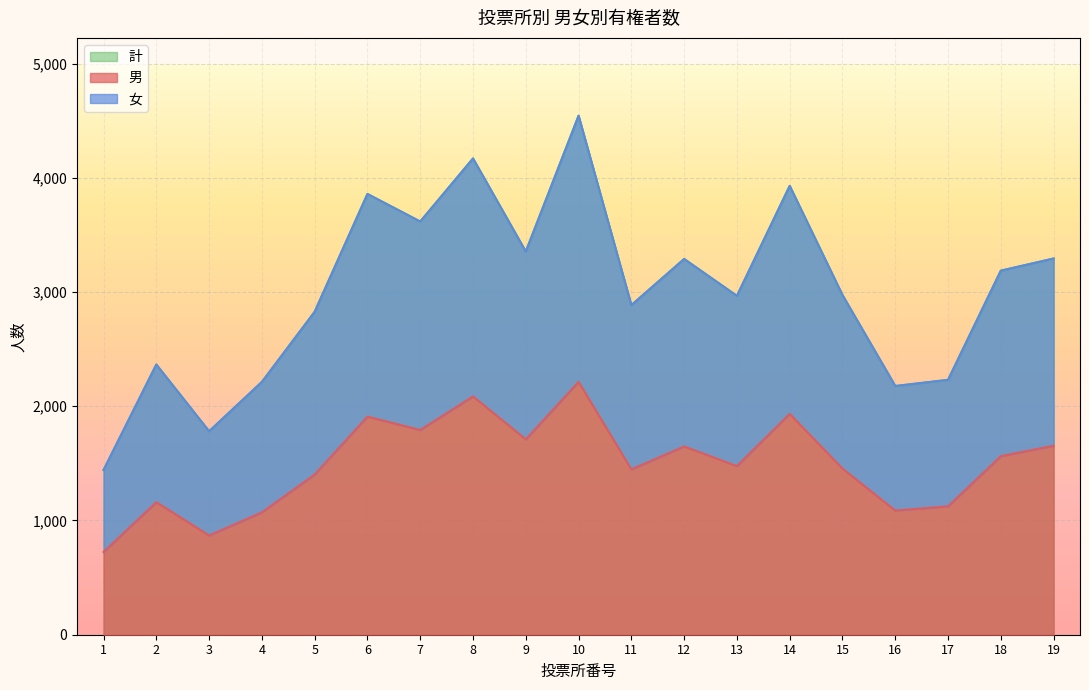

Which category has the highest value across all series?

10